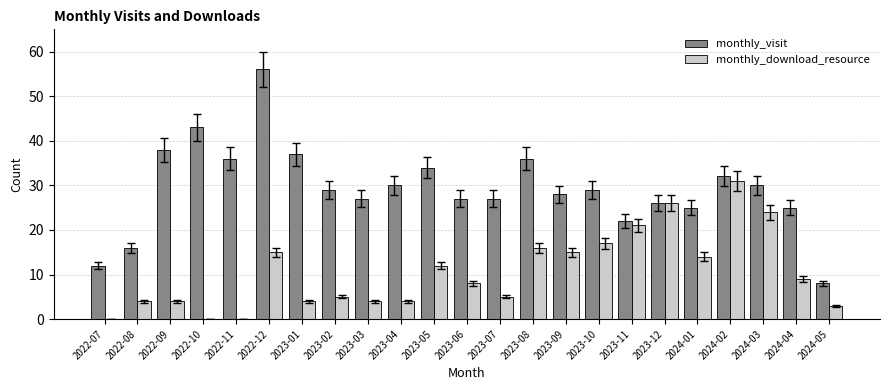

The monthly_visit series shows 29 at 2023-10. True or false?

True